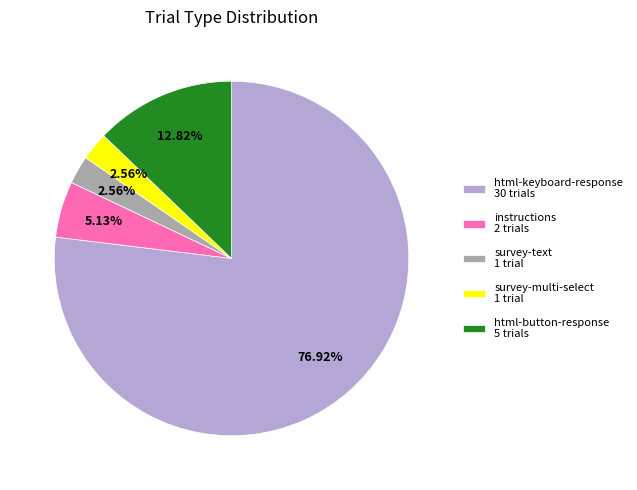

What is the ratio of the value at survey-text 1 trial to the value at survey-multi-select 1 trial?

1.0